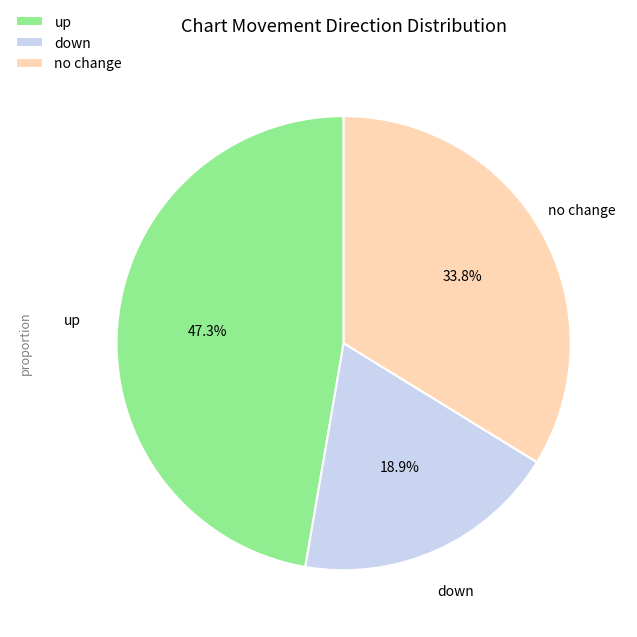

What percentage is NOT represented by down?

81.1%